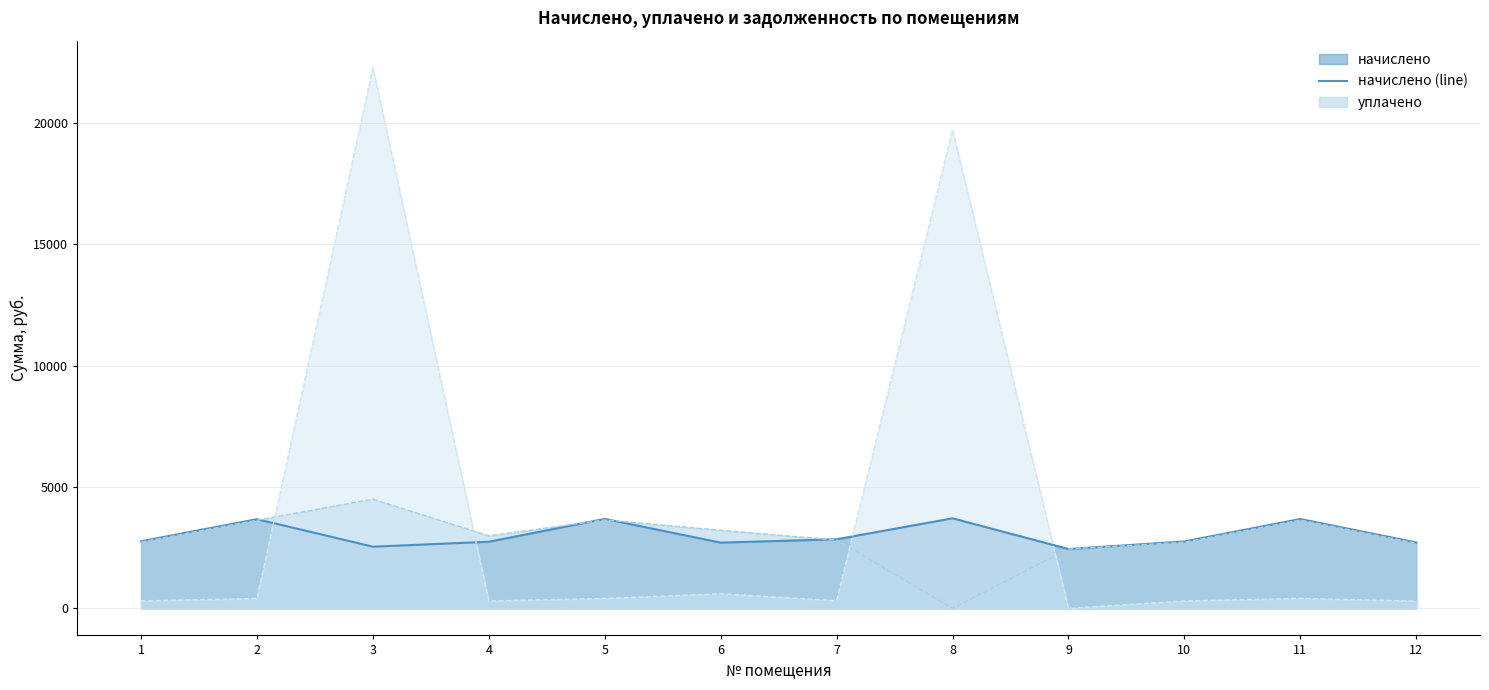

What is the value of the начислено (line) point at the 5th from the left?

3686.3